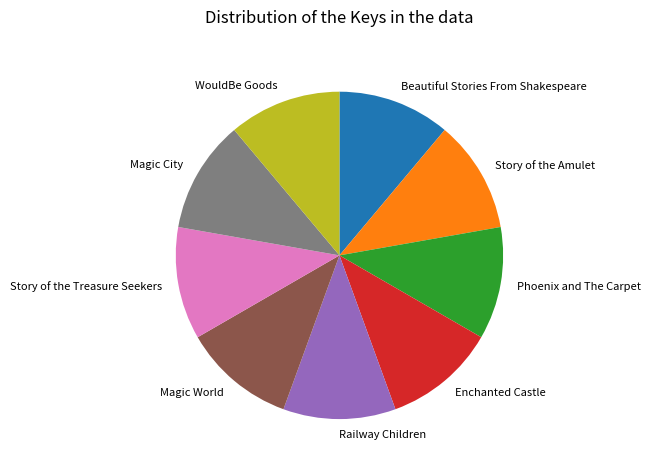

Combined, do Enchanted Castle and Magic World account for over 50%?

No